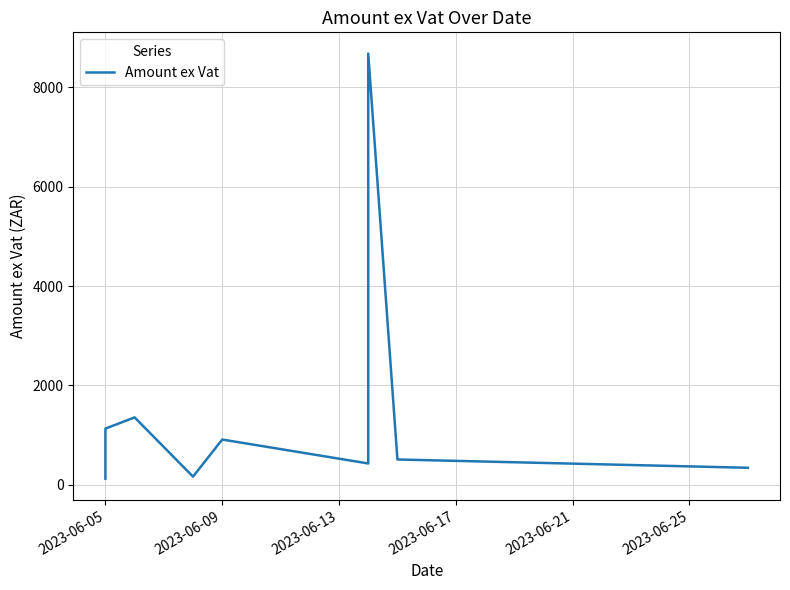

What is the difference between the maximum and minimum values?

8555.8